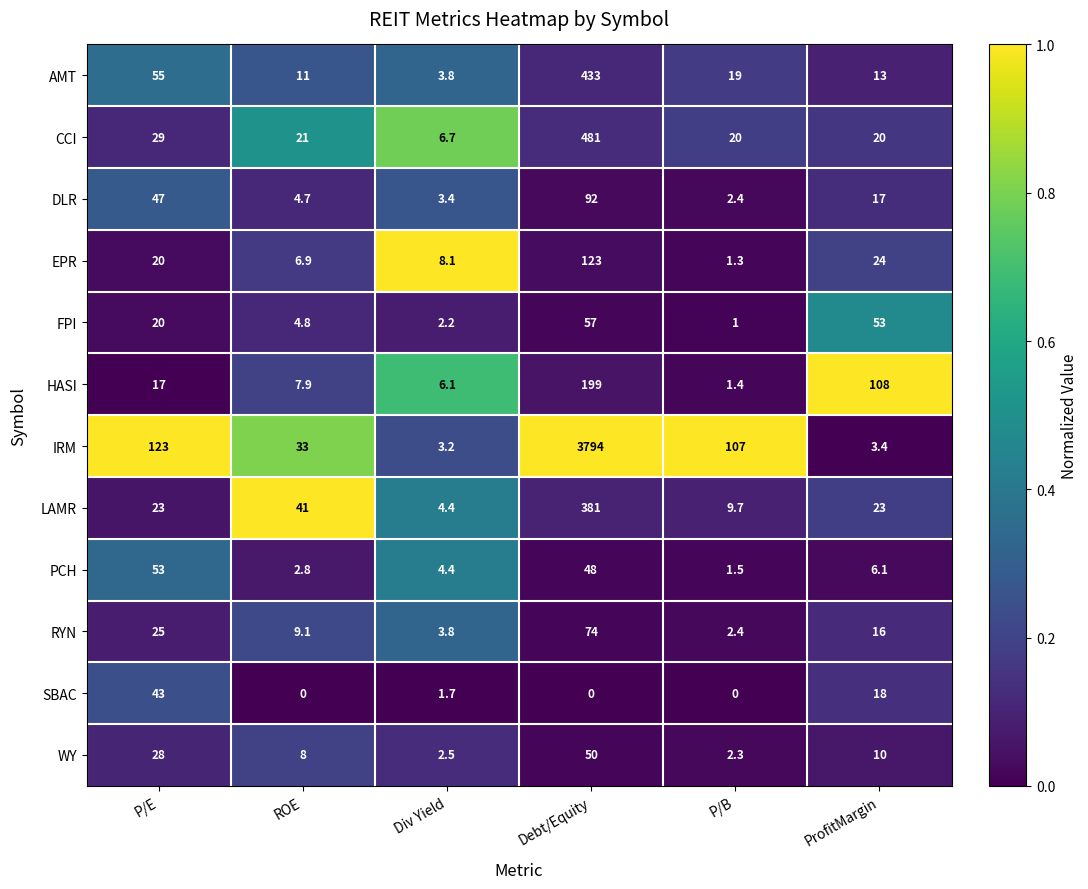

What is the sum of the WY values at ProfitMargin and P/B?

12.3